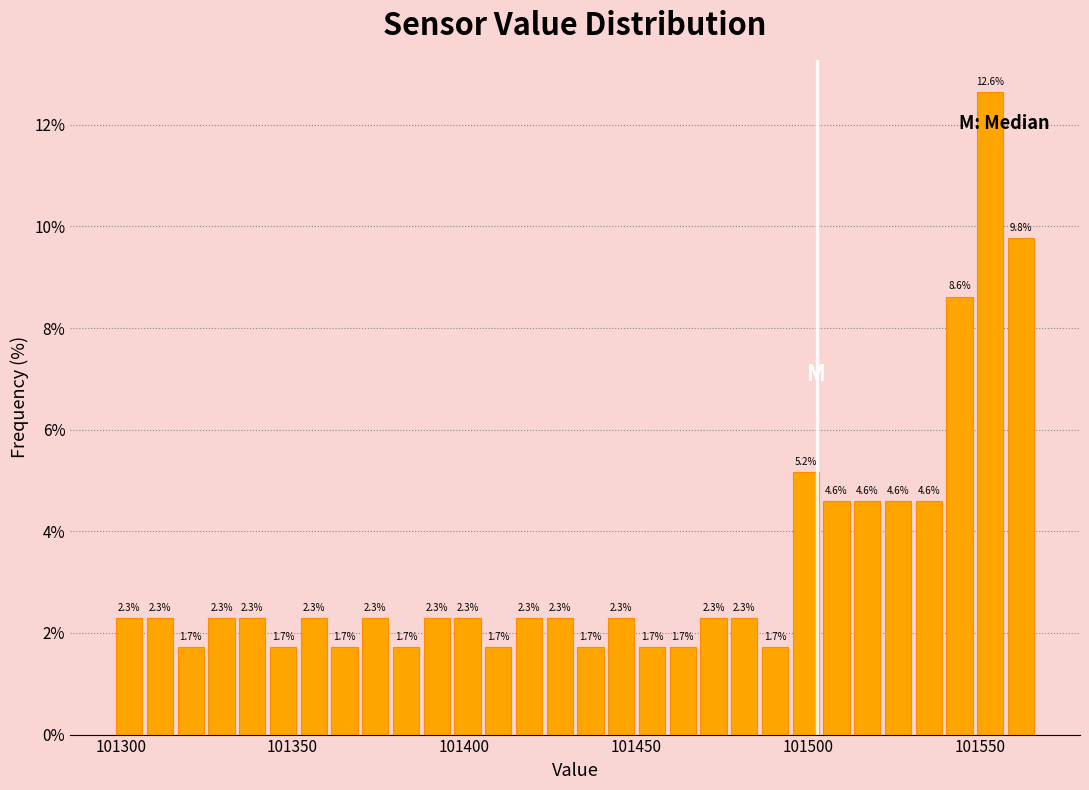

Read against the x-axis, roughly where is the centre of the tallest bar?

101555